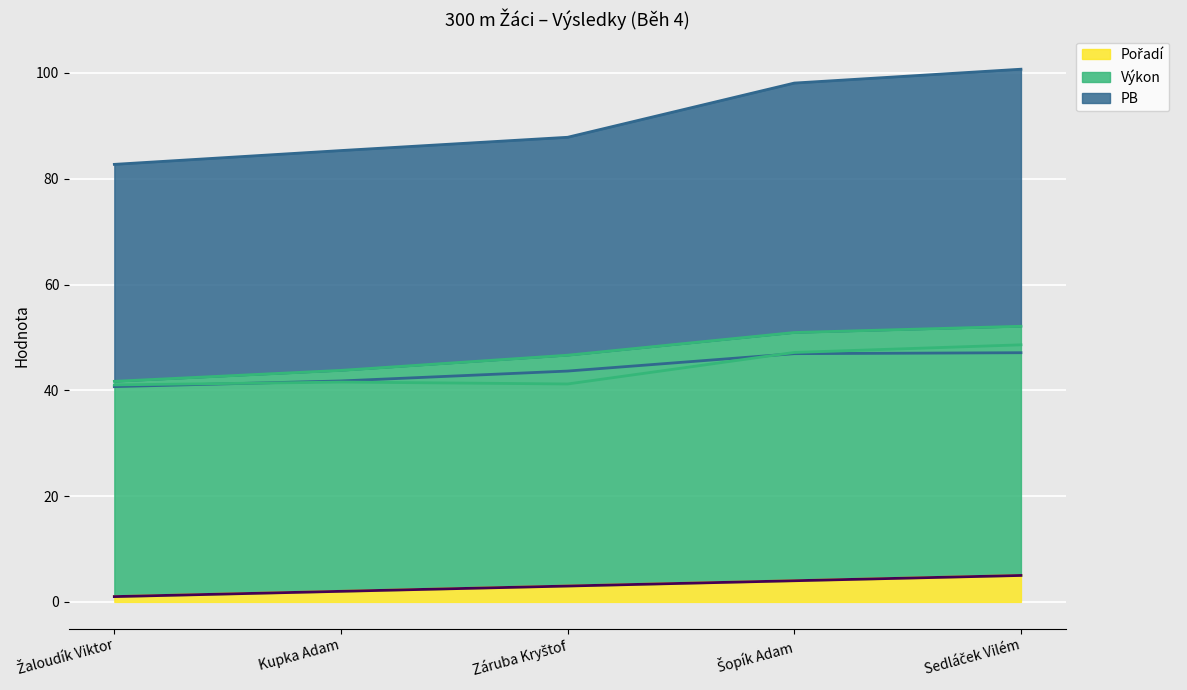

Reading right to left, list all the values displayed in this chart.

Pořadí (line): 5.0	4.0	3.0	2.0	1.0
Výkon (line): 47.1	46.9	43.6	41.8	40.7
PB (line): 48.6	47.2	41.2	41.6	41.0